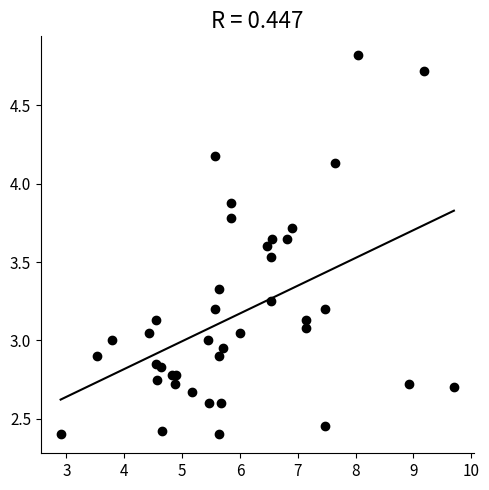

What is the range of Y values (max minus min)?

2.4